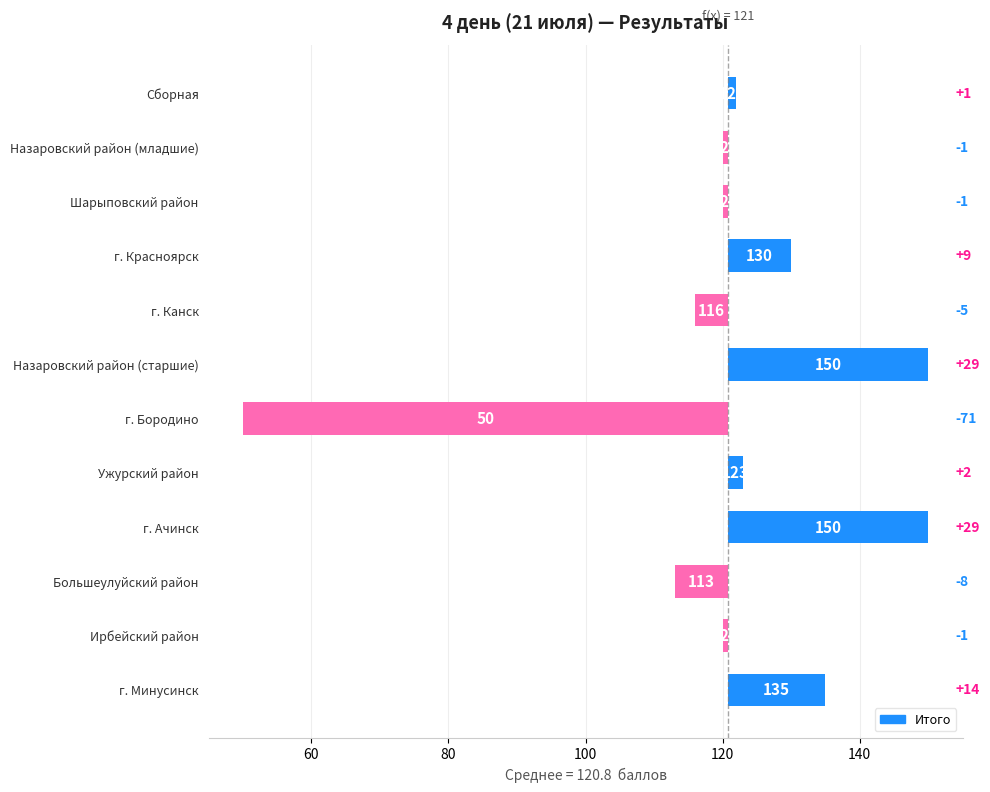

How many values are below 1?

6